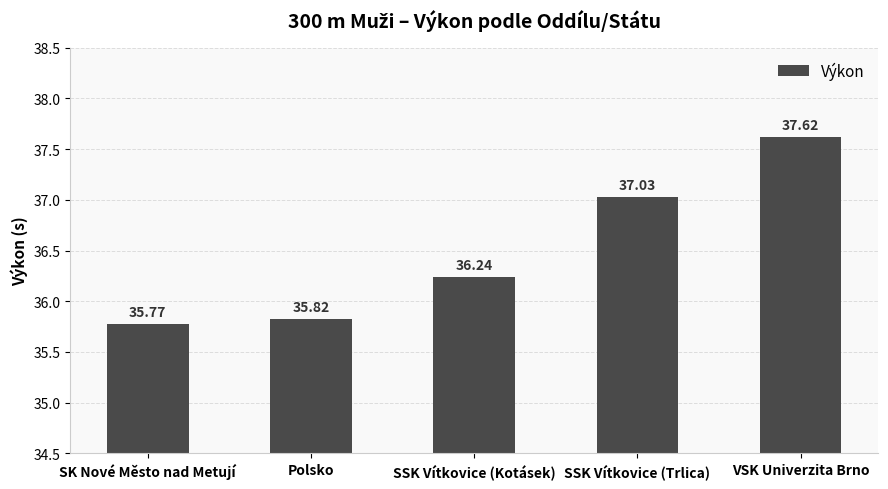

List the labels in order of value, smallest first.

SK Nové Město nad Metují, Polsko, SSK Vítkovice (Kotásek), SSK Vítkovice (Trlica), VSK Univerzita Brno